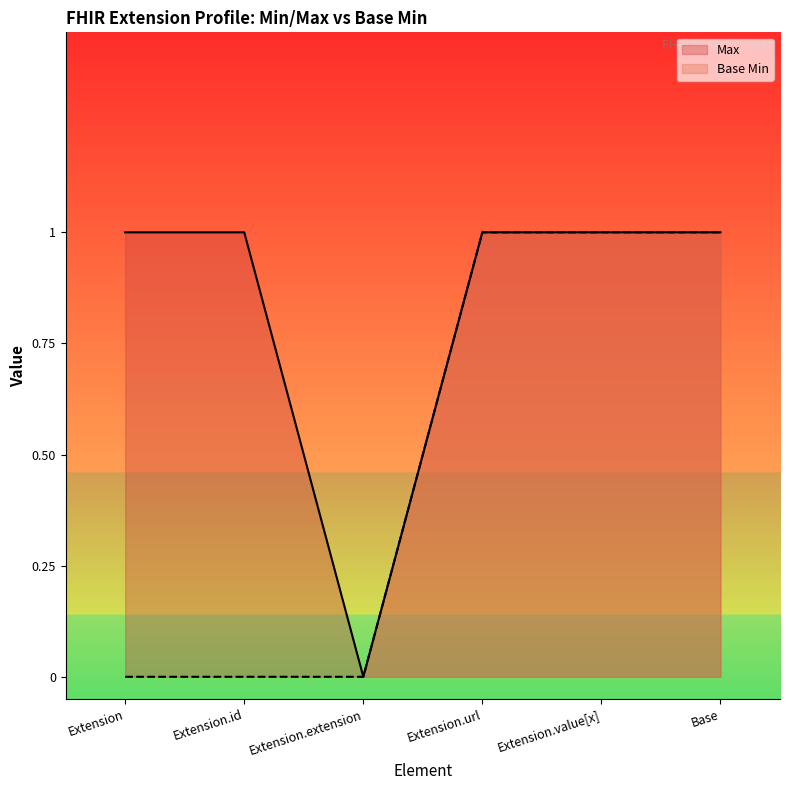

At how many categories does at least one series exceed 0?

5